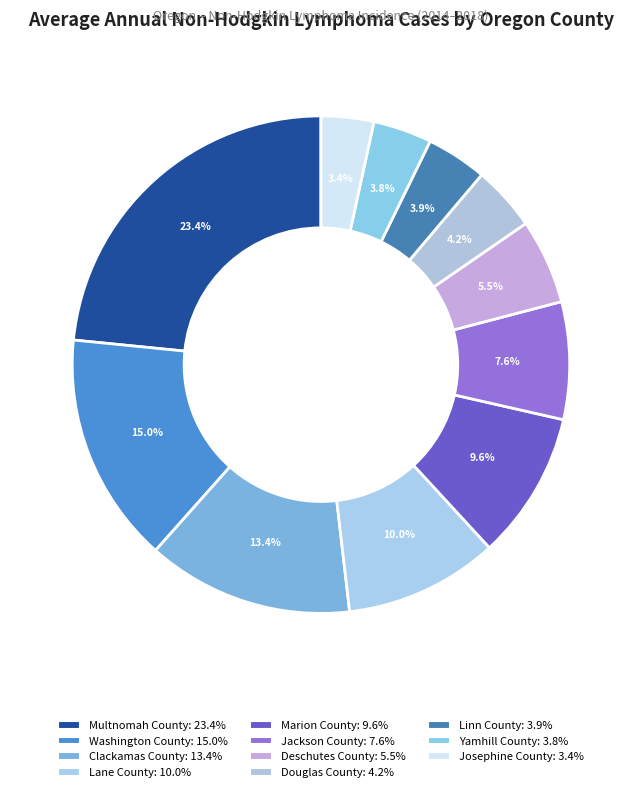

Do Marion County and Multnomah County together represent more than half of the pie?

No